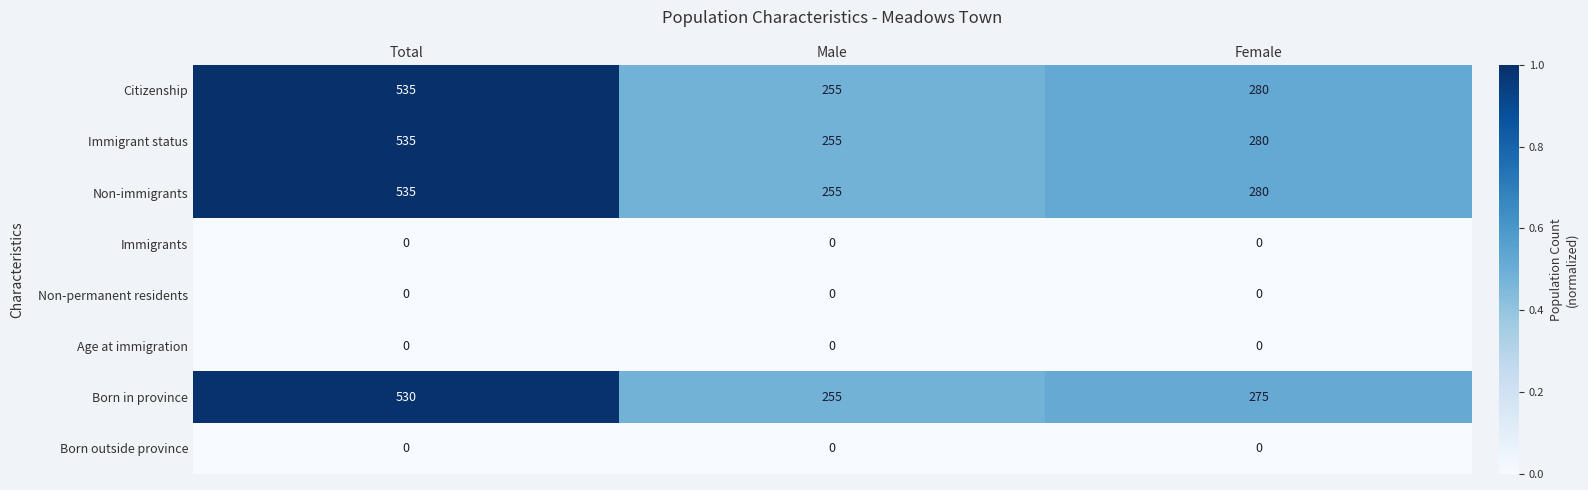

Rank the categories by Immigrant status value from highest to lowest.

Total, Female, Male